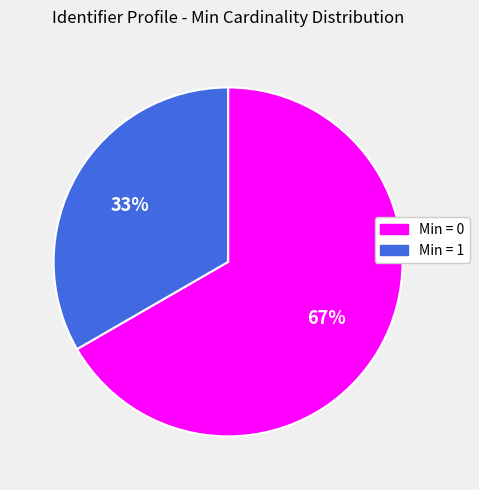

How many slices are in this pie chart?

2